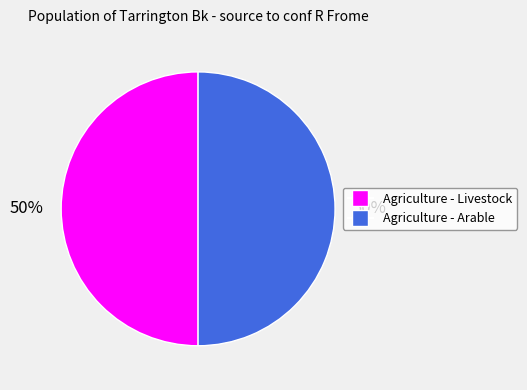

Combined, do Agriculture - Livestock and Agriculture - Arable account for over 50%?

Yes